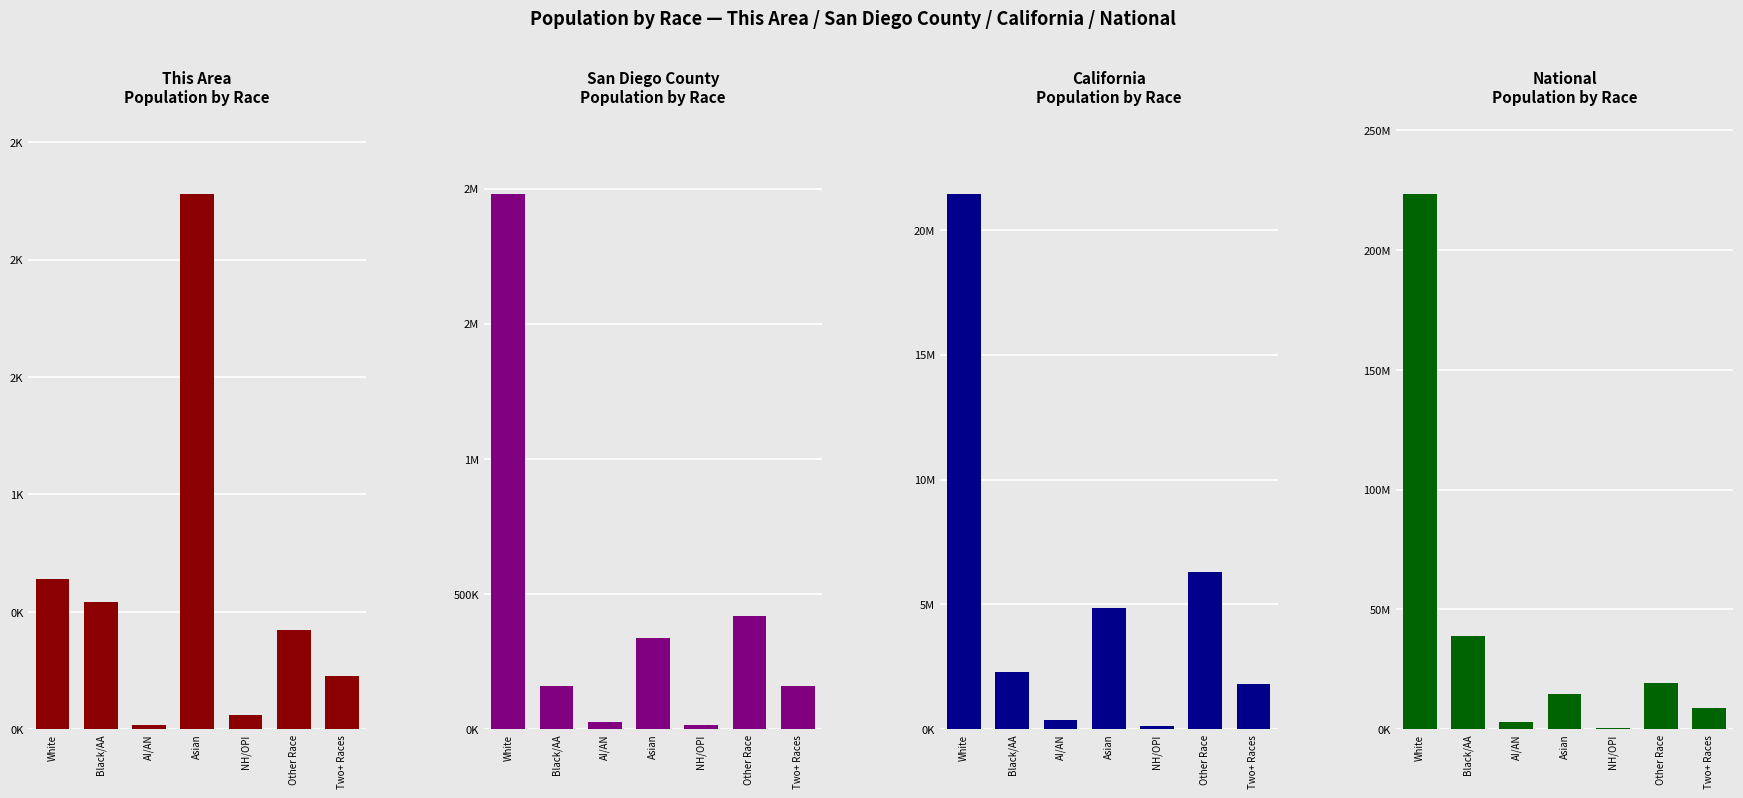

Reading left to right, extract all data points from this chart.

This Area: 640	542	18	2281	61	424	227
San Diego County: 1981442	158213	26340	336091	15337	419465	158425
California: 21453934	2299072	362801	4861007	144386	6317372	1815384
National: 223553265	38929319	2932248	14674252	540013	19107368	9009073